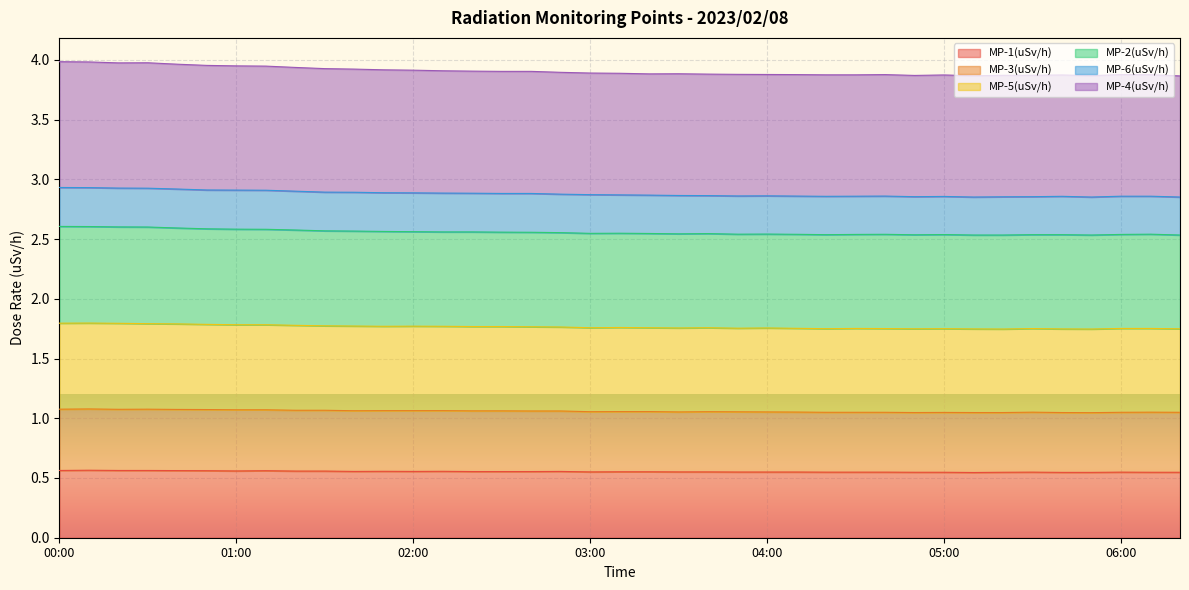

What are all the series names shown in the legend?

MP-1(uSv/h), MP-3(uSv/h), MP-5(uSv/h), MP-2(uSv/h), MP-6(uSv/h), MP-4(uSv/h)